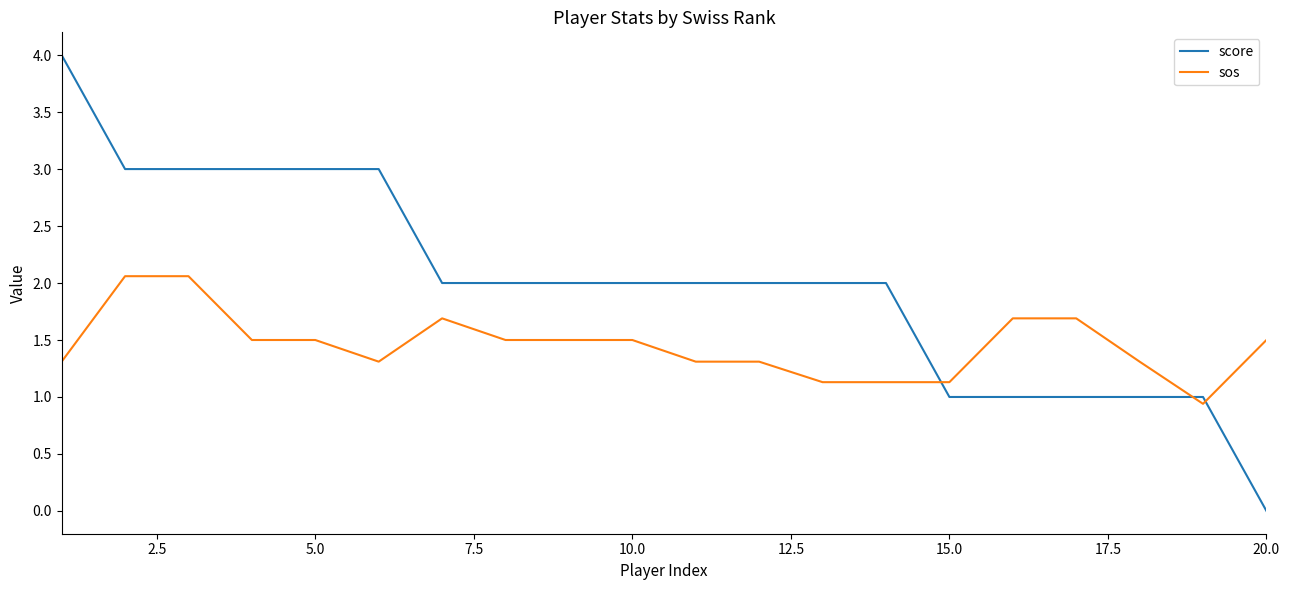

Which series has the largest total across all categories?

score